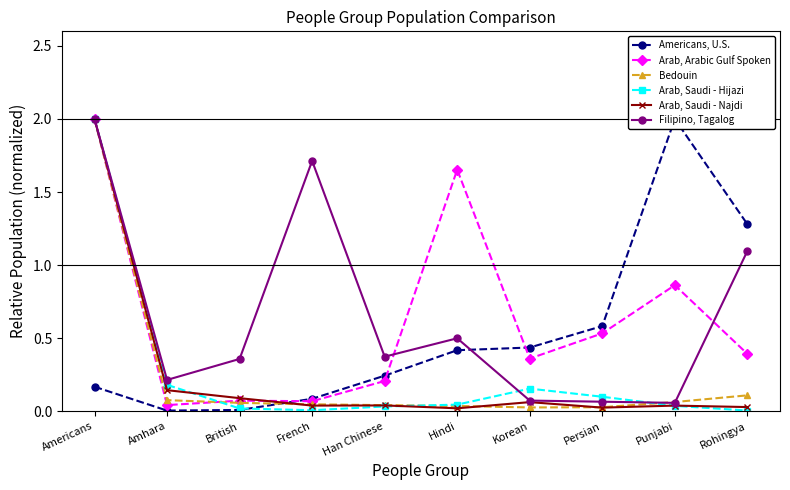

List the series in order of their peak value, lowest first.

Americans, U.S., Arab, Arabic Gulf Spoken, Bedouin, Arab, Saudi - Hijazi, Arab, Saudi - Najdi, Filipino, Tagalog